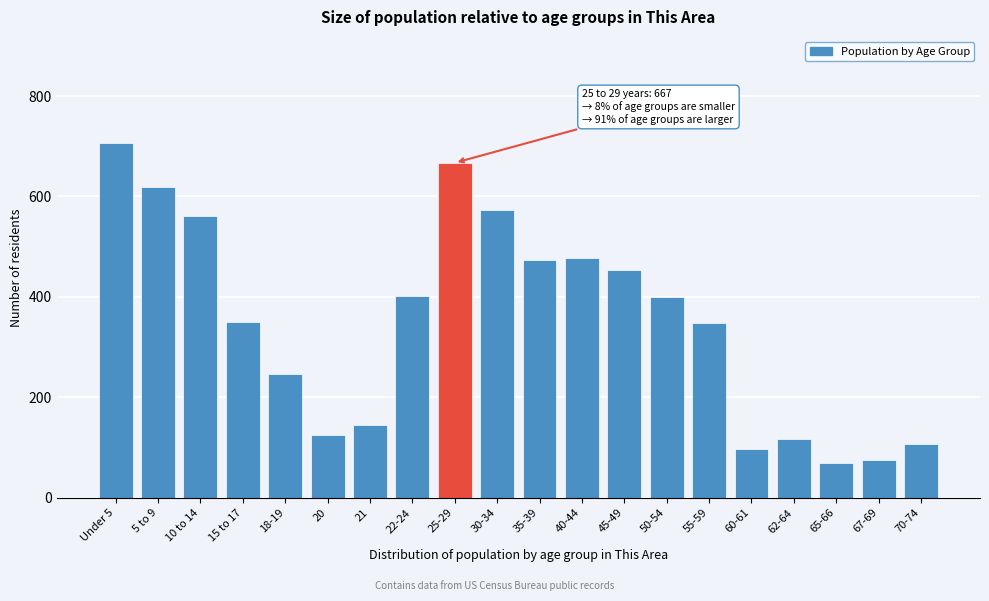

What is the label of the 7th bar from the left?

21